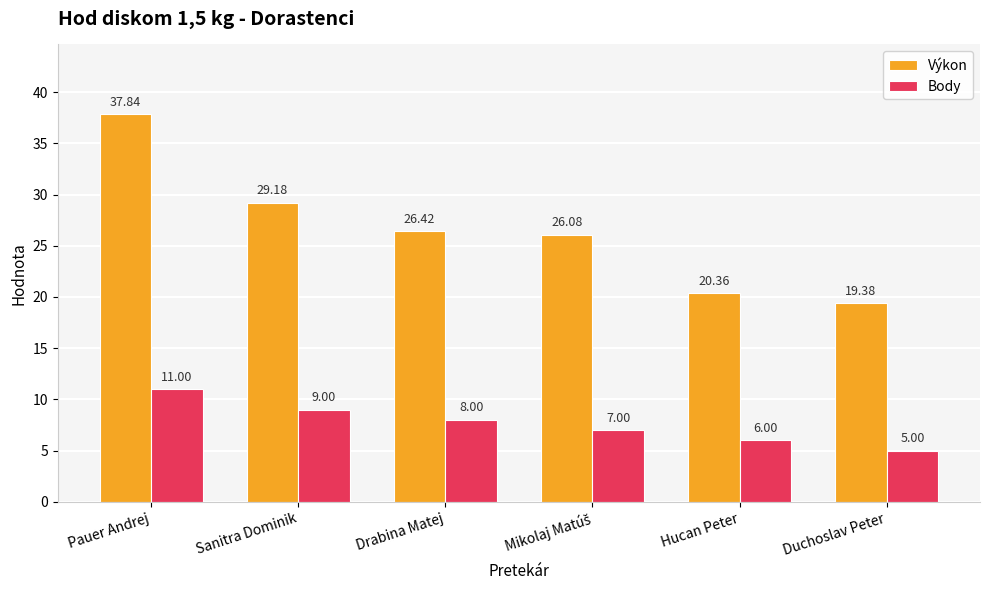

Which series has the widest spread of values?

Výkon